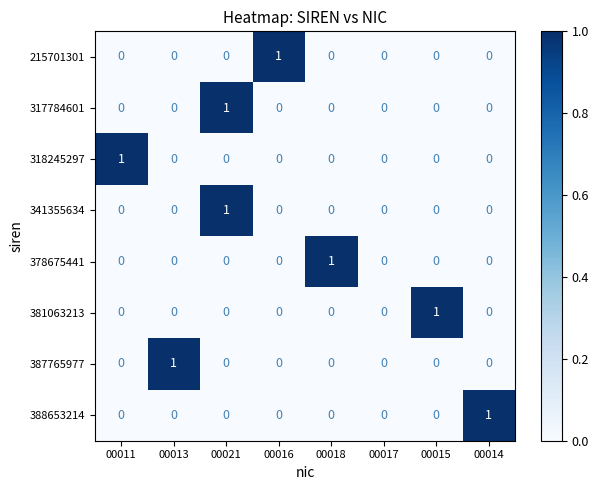

At which category is the sum across all series the highest?

00021